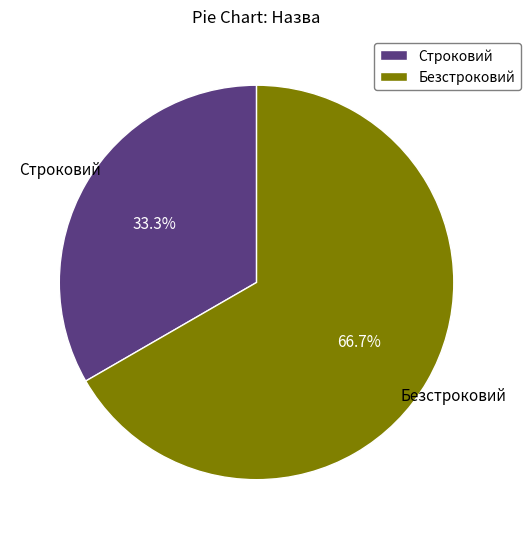

To the nearest percent, what percentage of the pie is Строковий?

33%